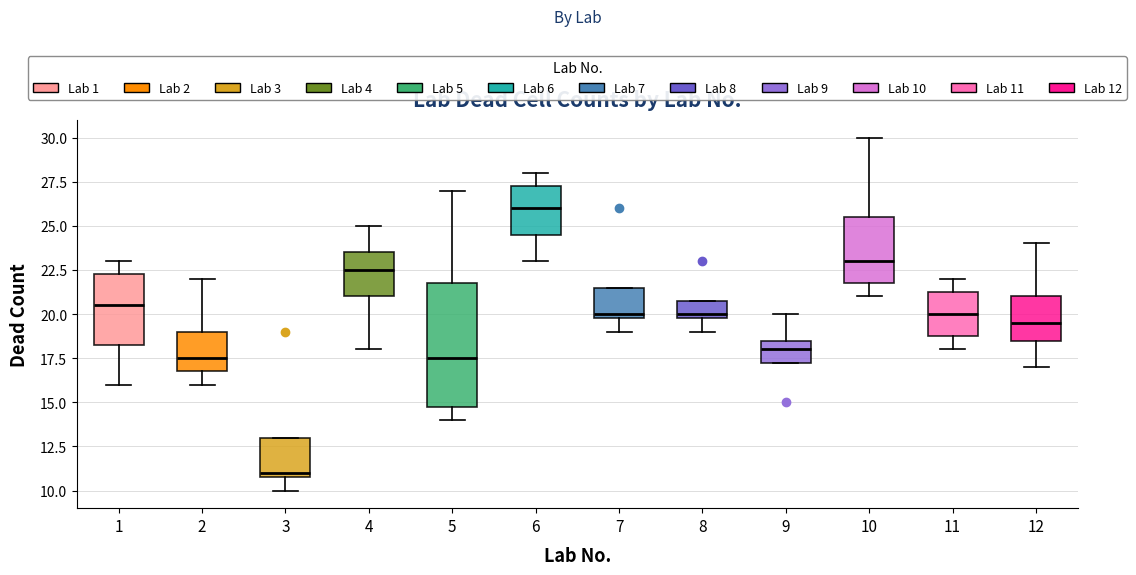

Which box is the tallest, from its lower edge to its upper edge?

5